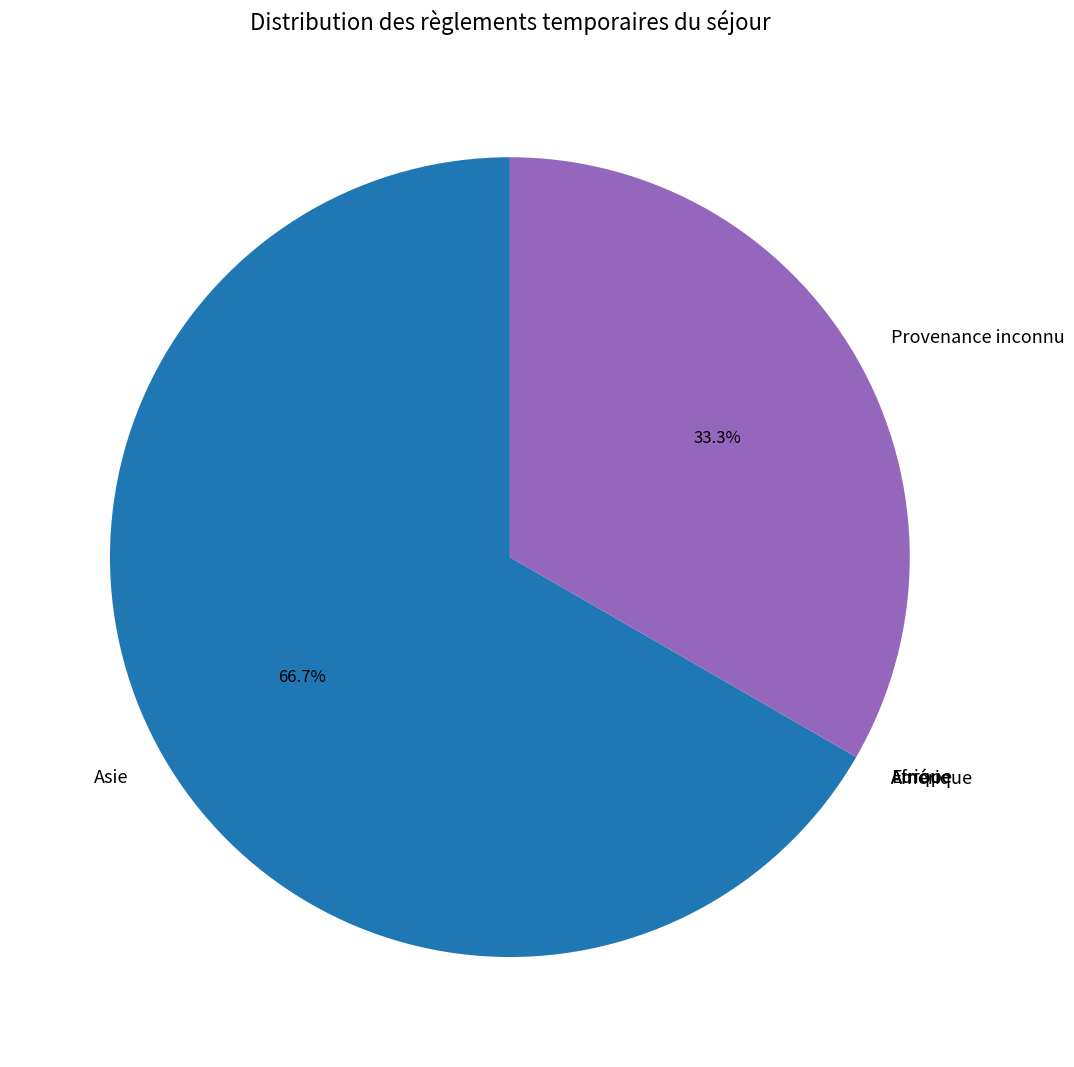

Which has a higher value, Provenance inconnu or Asie?

Asie